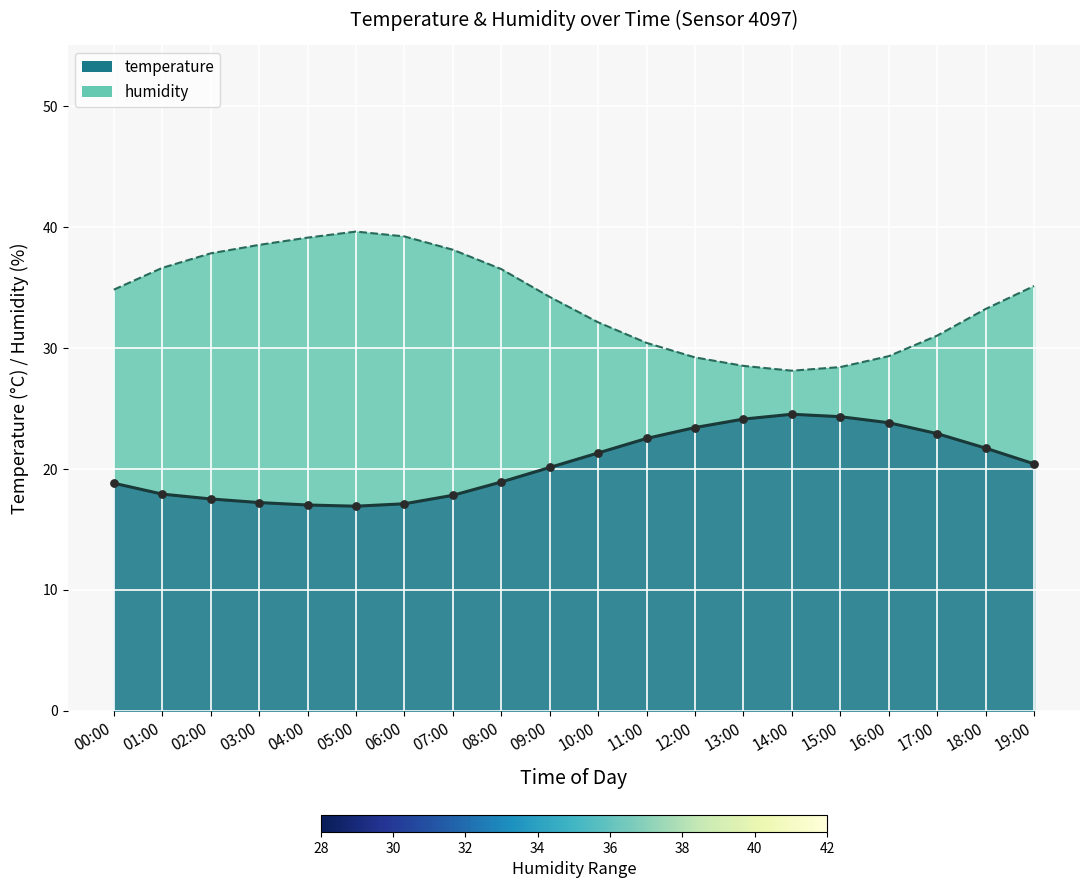

Which series contains the highest Y value?

humidity